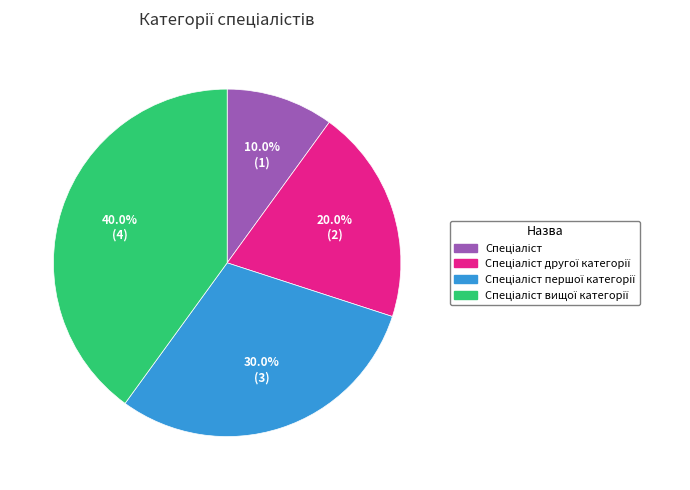

Does any single category account for the majority?

No